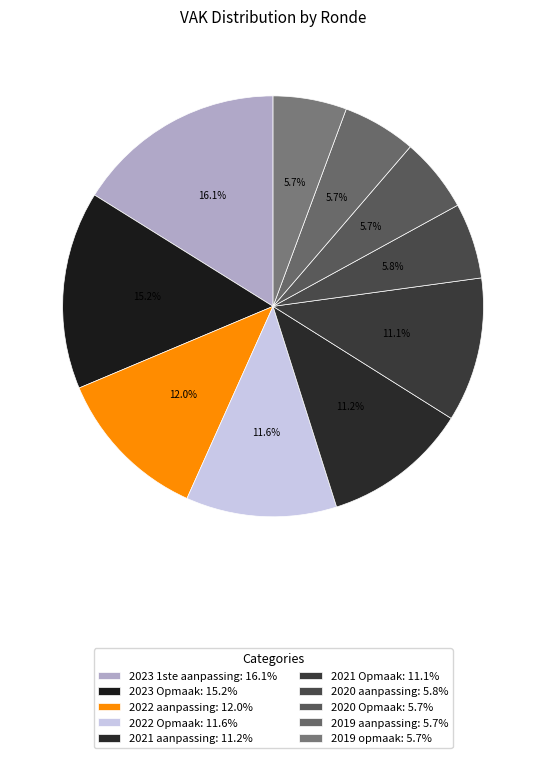

What is the ratio of the value at 2023 1ste aanpassing to the value at 2021 aanpassing?

1.4